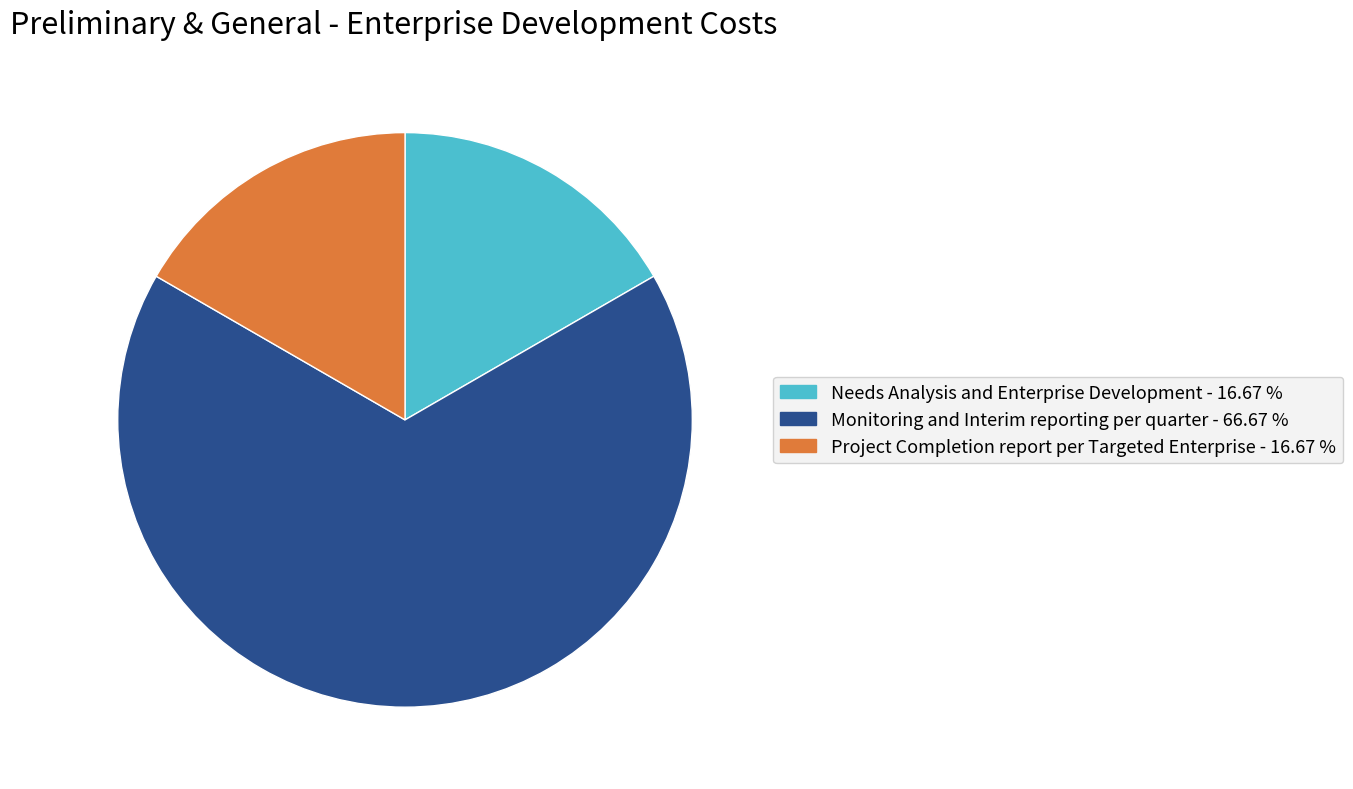

How many segments does this pie chart have?

3